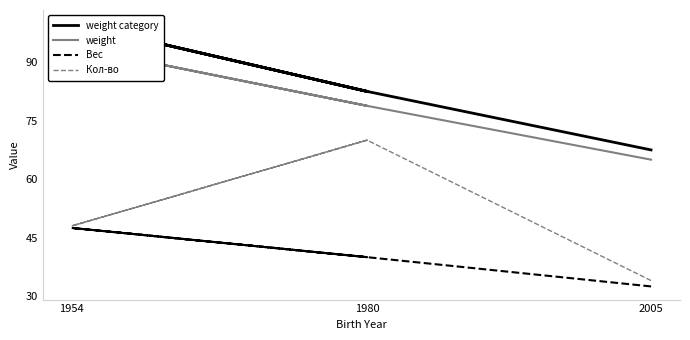

How many data points in weight category are less than 82?

1